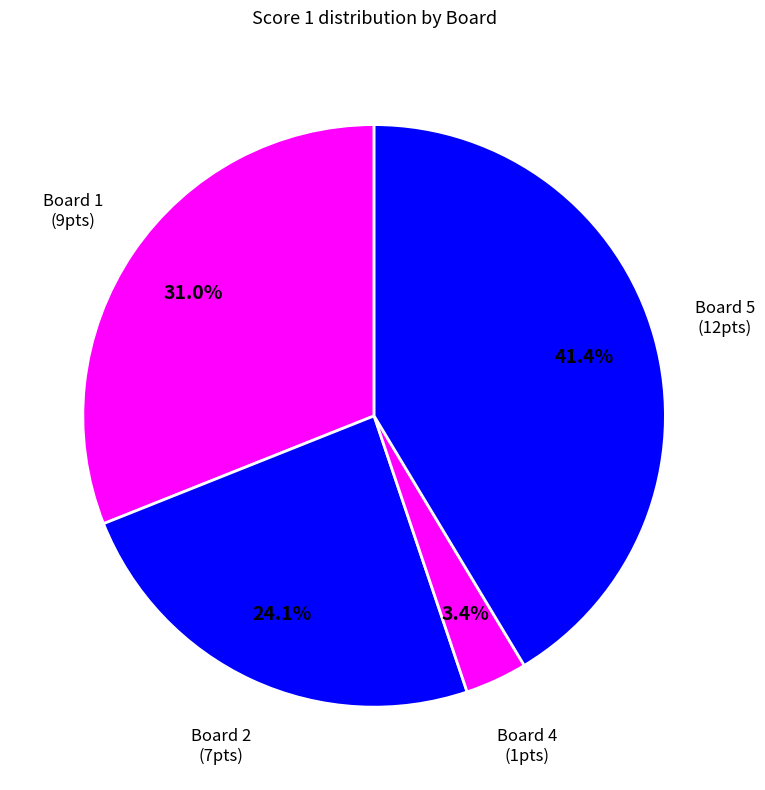

How many segments does this pie chart have?

4